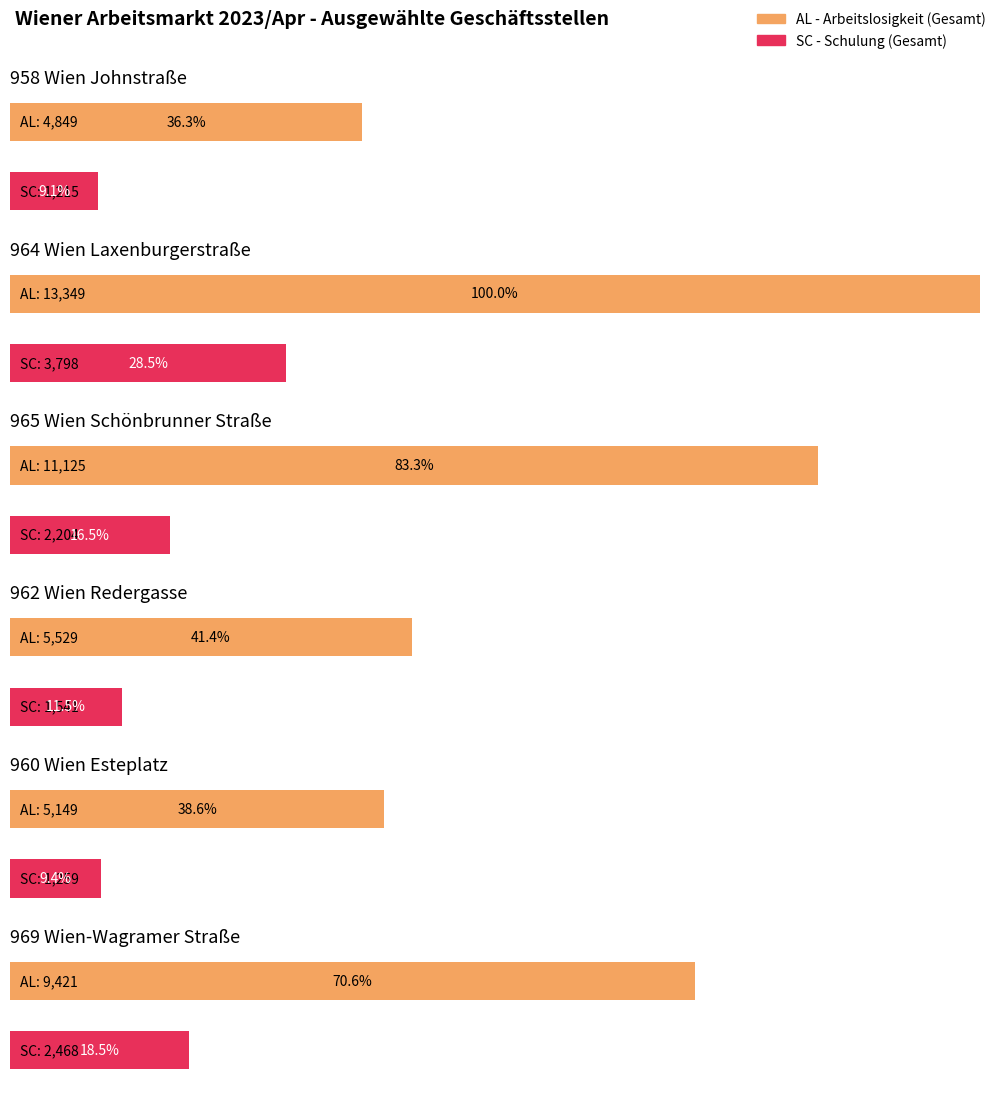

What is the label of the 1st bar from the left?

AL - Arbeitslosigkeit (Gesamt)